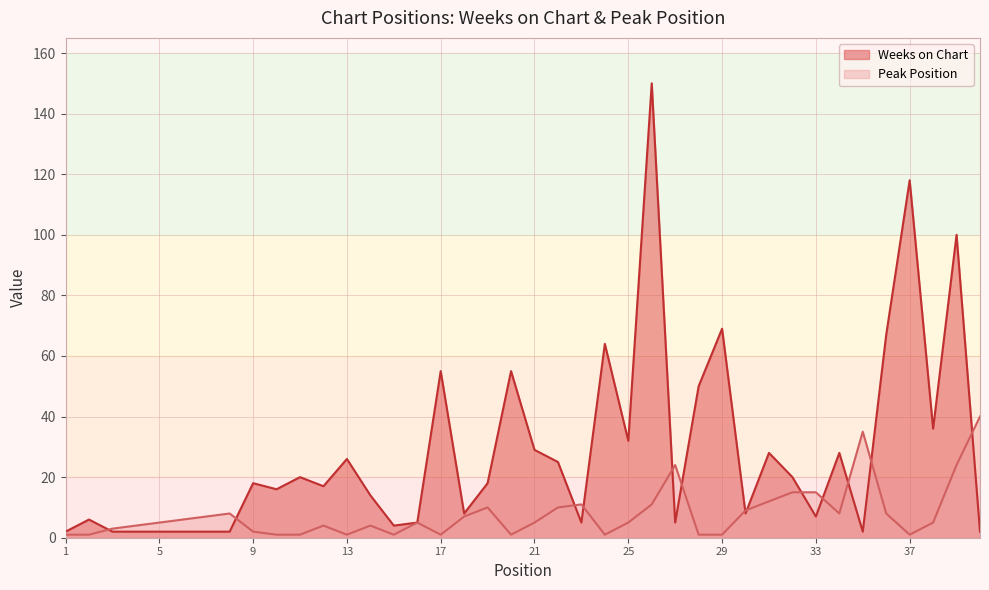

At which category is the sum across all series the highest?

26